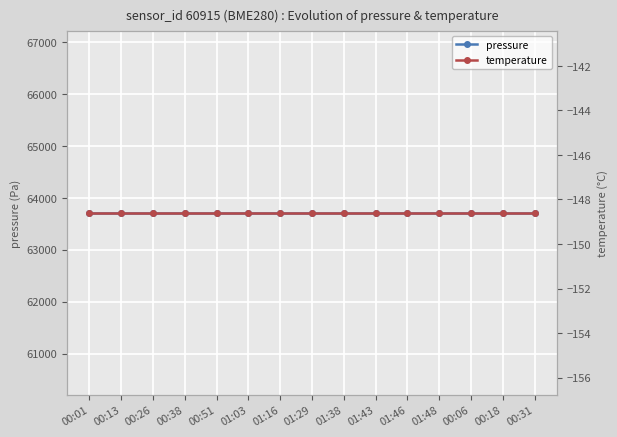

How many lines are shown in the chart?

2